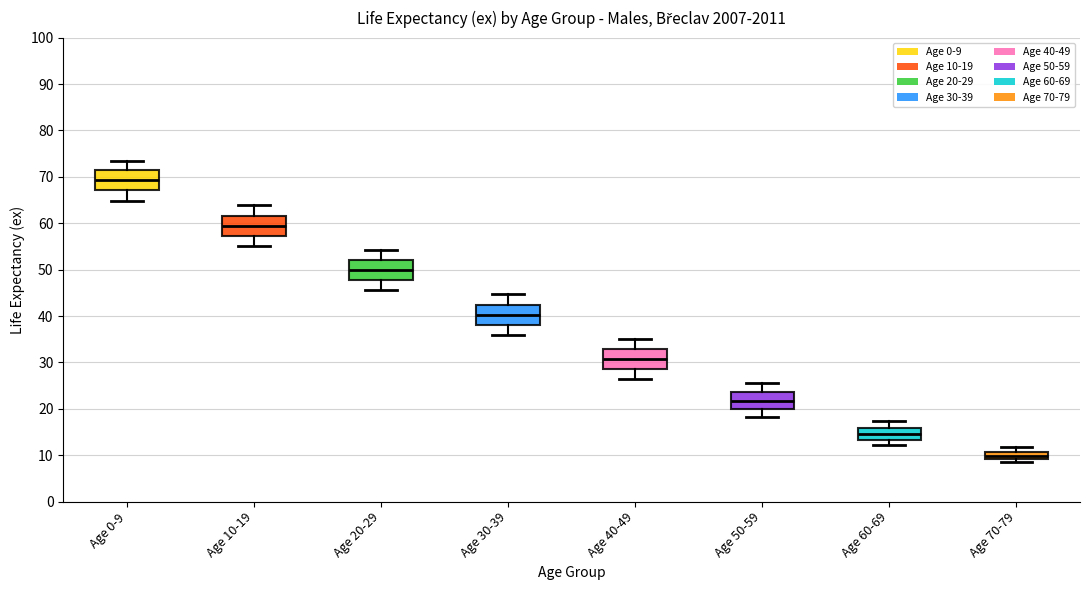

Reading left to right, read every box against the y-axis: the position of its median line, the range the box covers, and the ends of its whiskers. The values are not printed on the chart, so give them approximately, as read against the axis.

Age 0-9: median 69, box 67 to 72, whiskers 65 to 73
Age 10-19: median 59, box 57 to 62, whiskers 55 to 64
Age 20-29: median 50, box 48 to 52, whiskers 46 to 54
Age 30-39: median 40, box 38 to 42, whiskers 36 to 45
Age 40-49: median 31, box 29 to 33, whiskers 27 to 35
Age 50-59: median 22, box 20 to 24, whiskers 18 to 26
Age 60-69: median 15, box 13 to 16, whiskers 12 to 17
Age 70-79: median 10, box 9 to 11, whiskers 9 (just below the box's lower edge) to 12